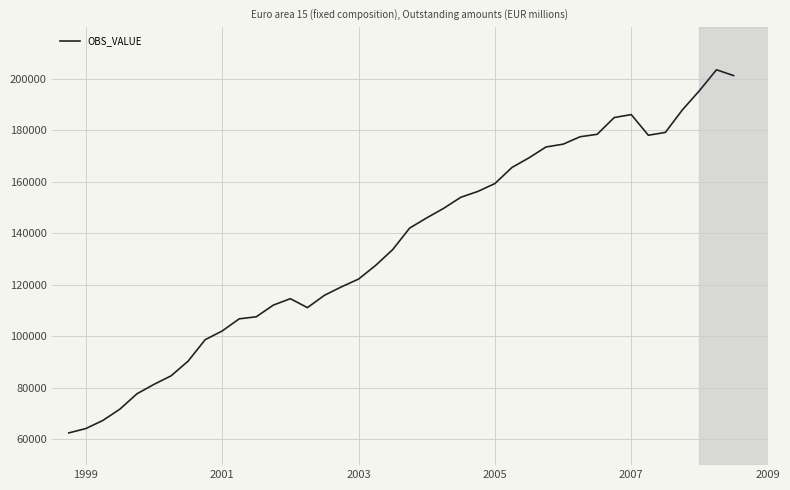

What is the smallest value displayed?

62511.9